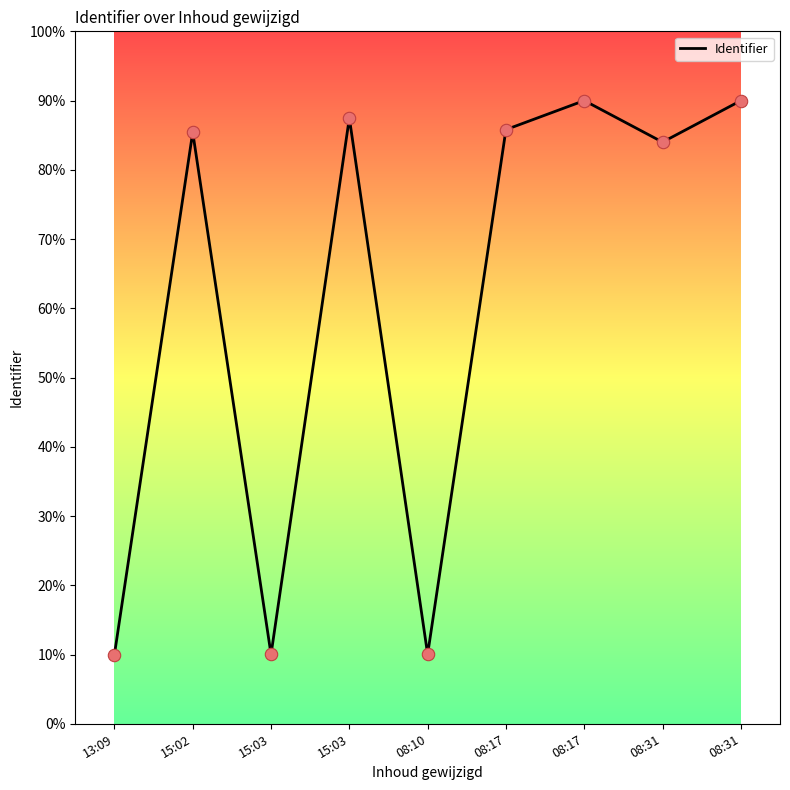

Between 15:02 and 08:31, which is larger?

15:02